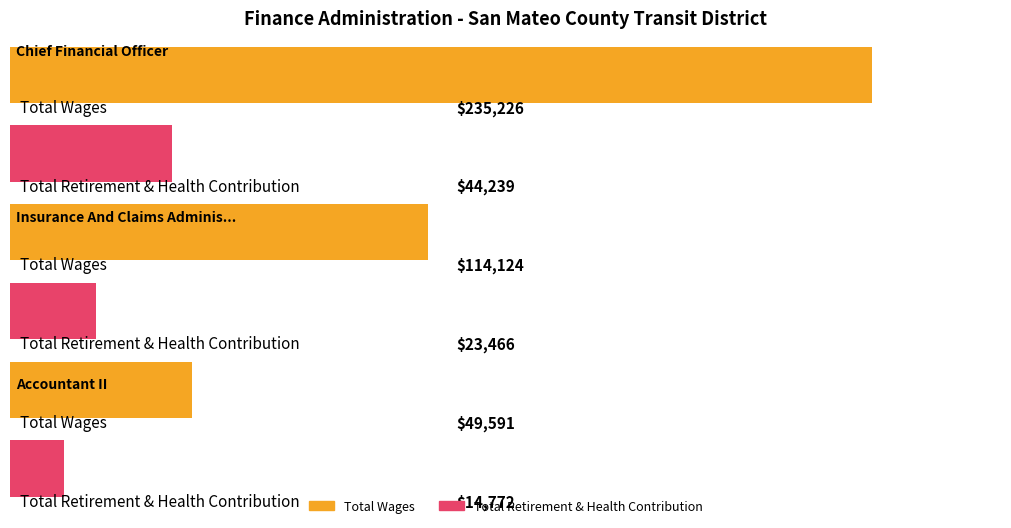

What is the label of the 1st bar from the left?

Chief Financial Officer